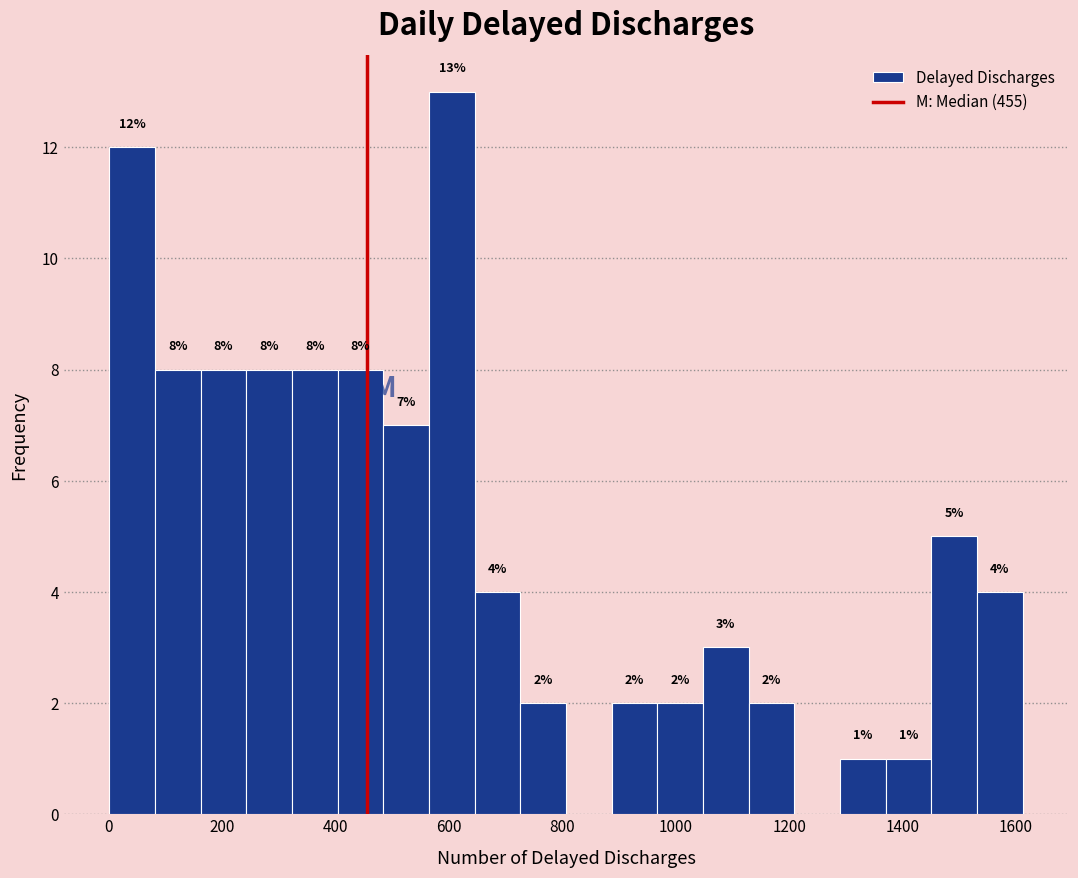

Which range on the x-axis has the tallest bar?

560 to 640